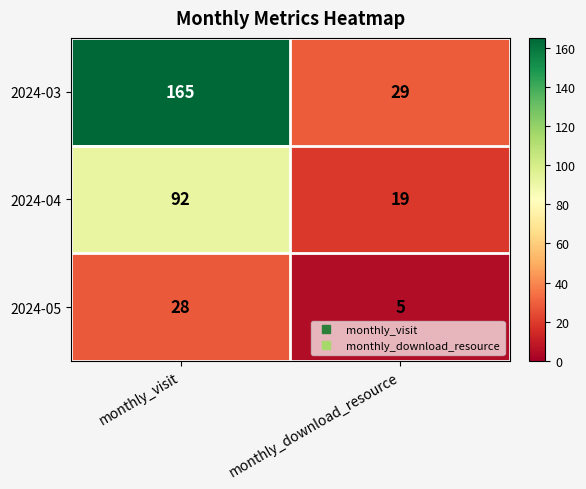

List the series in order of their overall mean, highest first.

2024-03, 2024-04, 2024-05